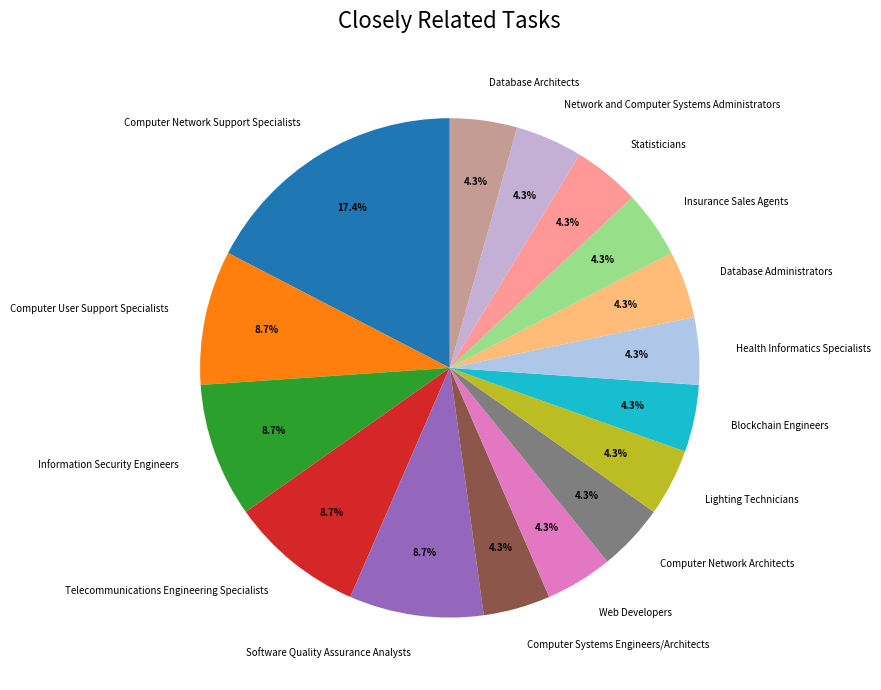

What percentage is NOT represented by Information Security Engineers?

91.3%